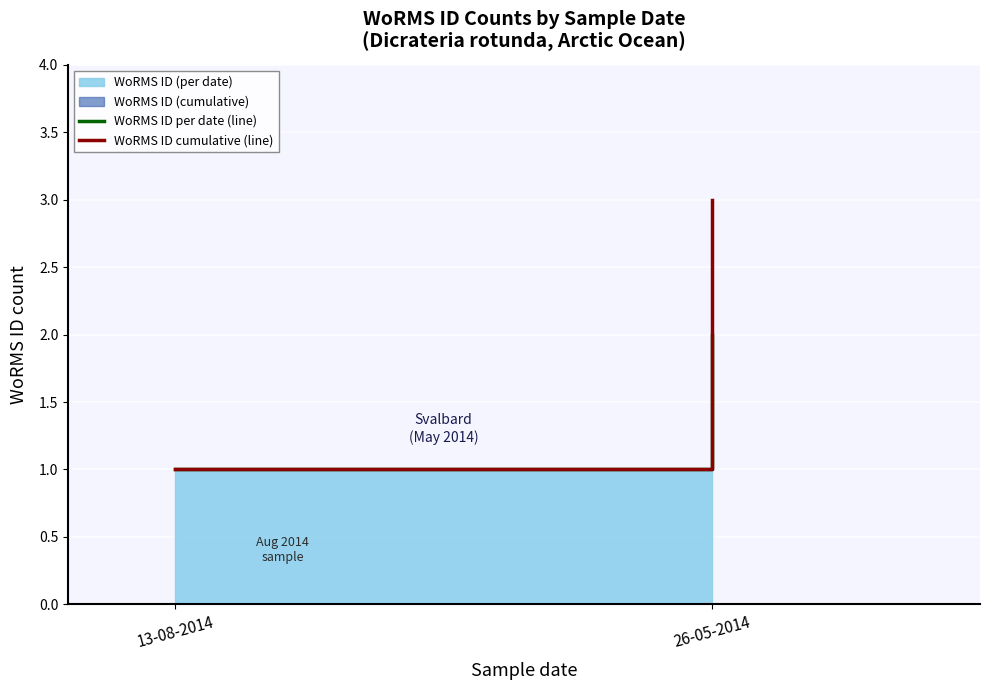

Which series changed the most between 13-08-2014 and 26-05-2014?

WoRMS ID cumulative (line)